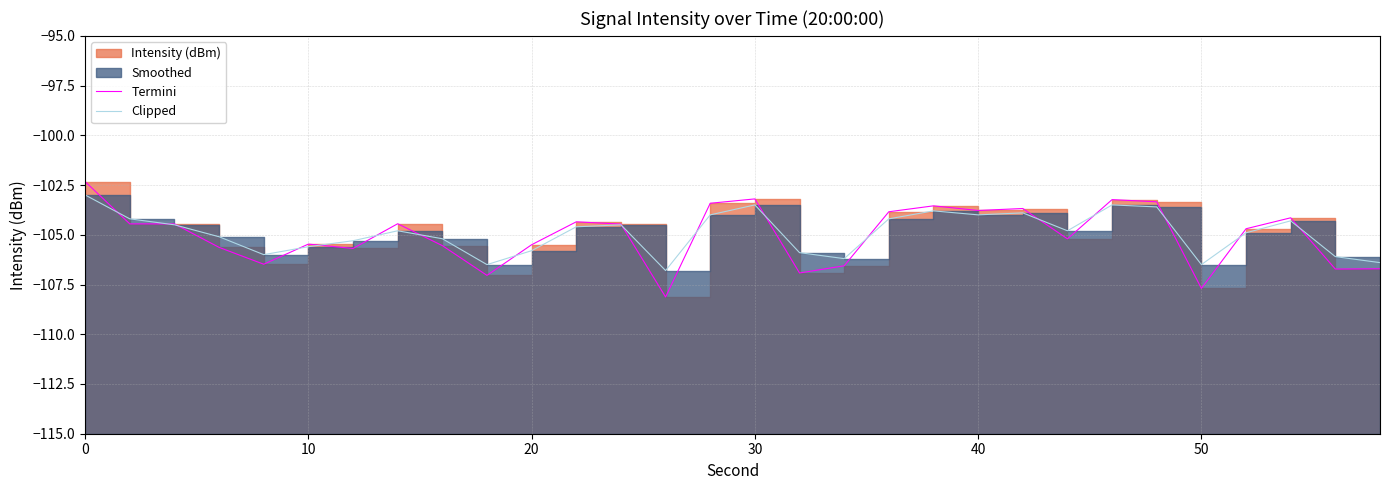

What is the value of the Termini point at the 25th from the left?

-103.3